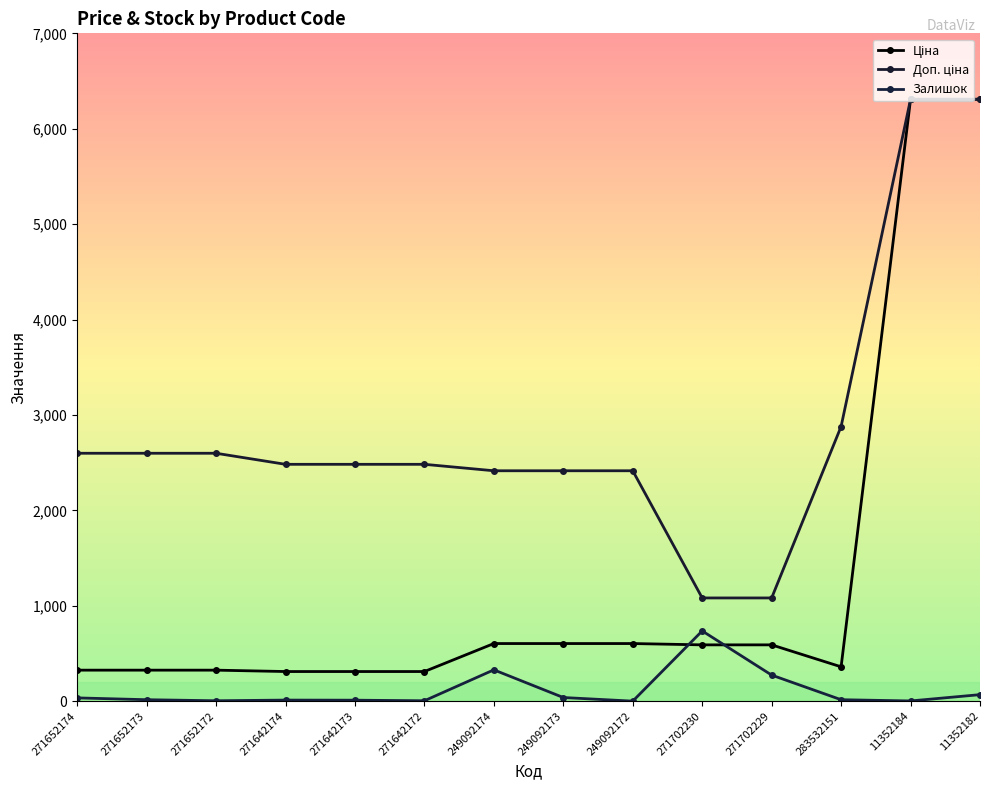

True or false: Залишок has a value of 15.0 at 271652173.

True